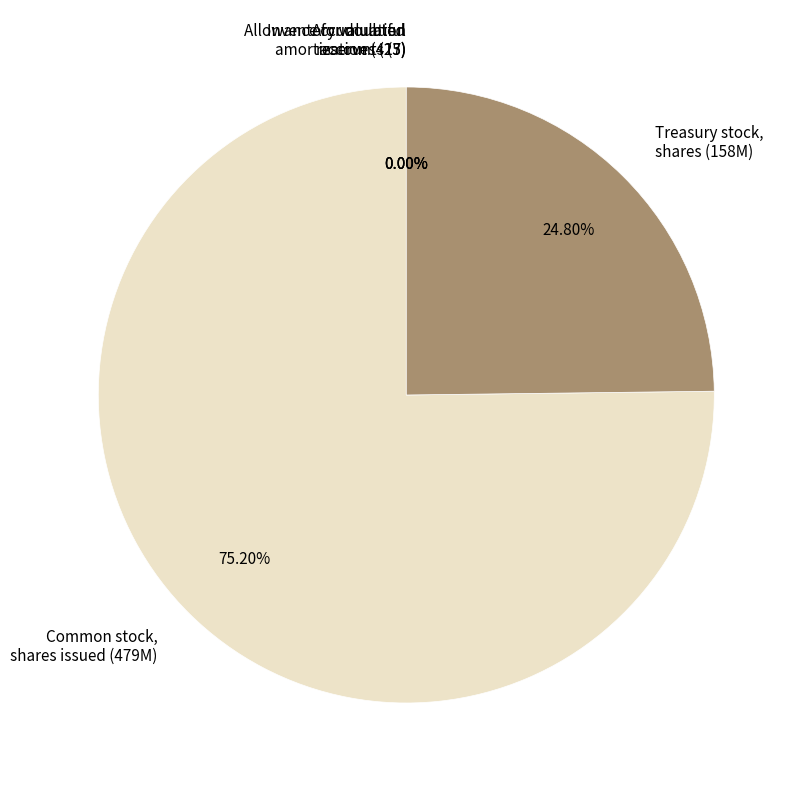

The Treasury stock, shares slice represents 16% of the pie. True or false?

False